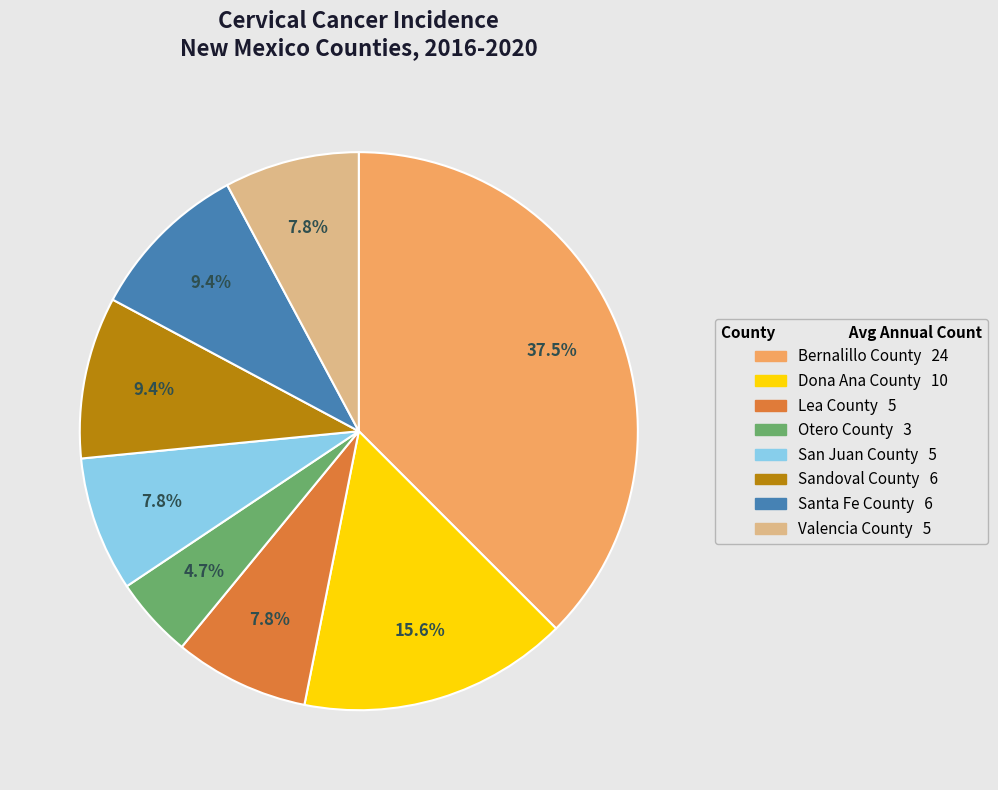

What is the largest slice in the pie chart?

Bernalillo County